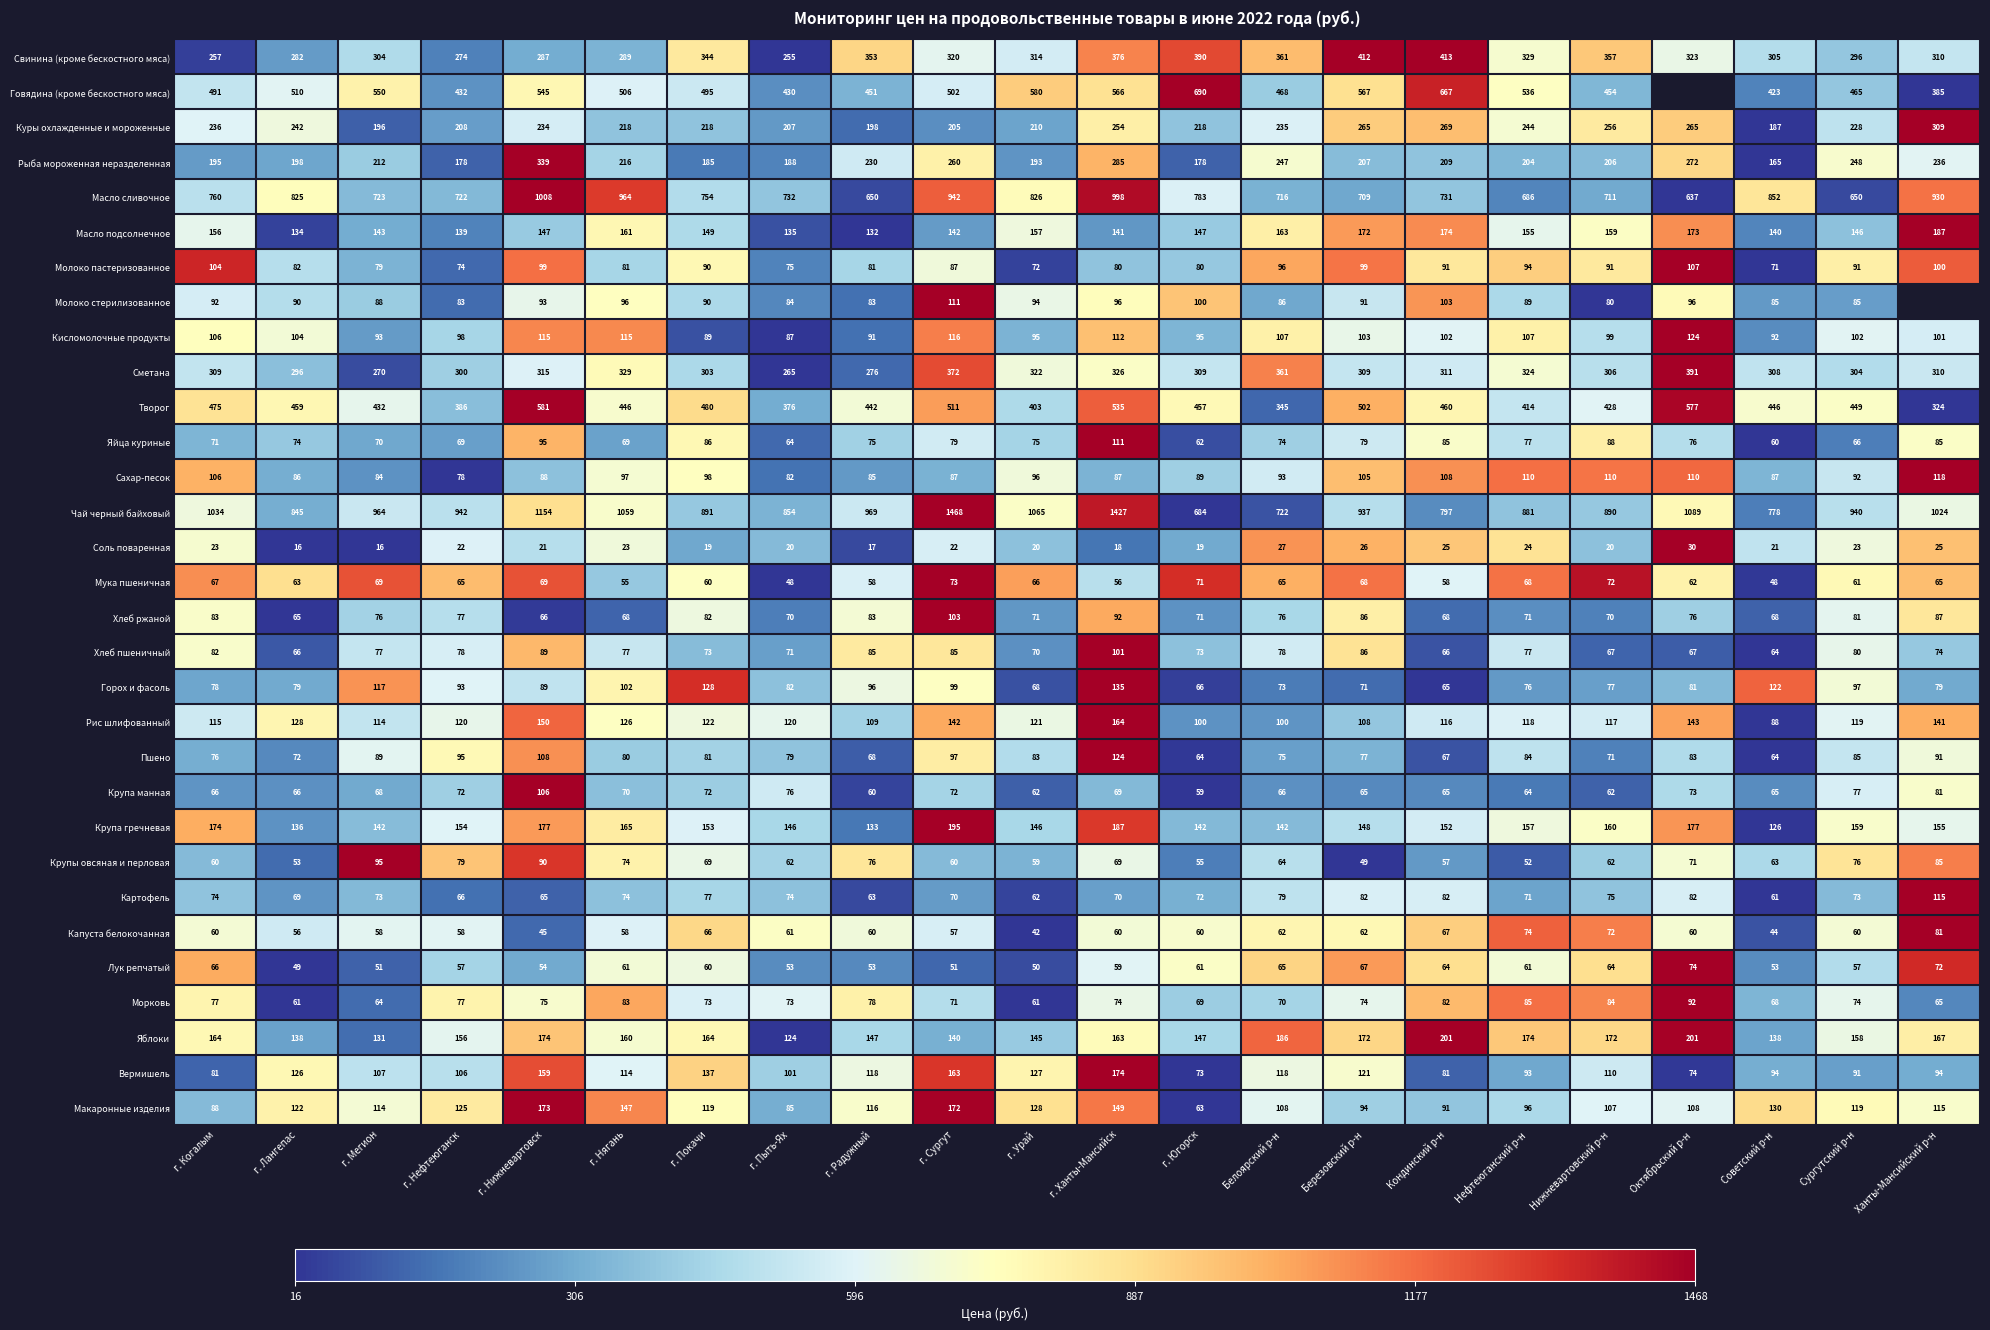

Is the value of Капуста белокочанная at г. Радужный greater than the value of Масло сливочное at г. Сургут?

No